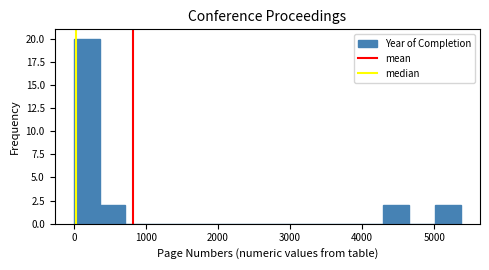

Read against the x-axis, roughly where is the centre of the tallest bar?

200